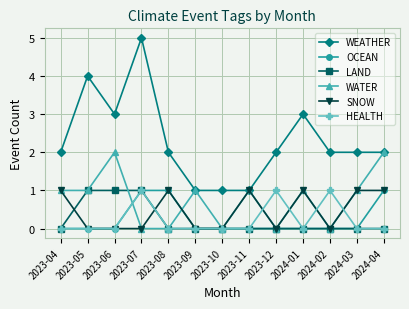

True or false: WEATHER and HEALTH cross at least once.

False